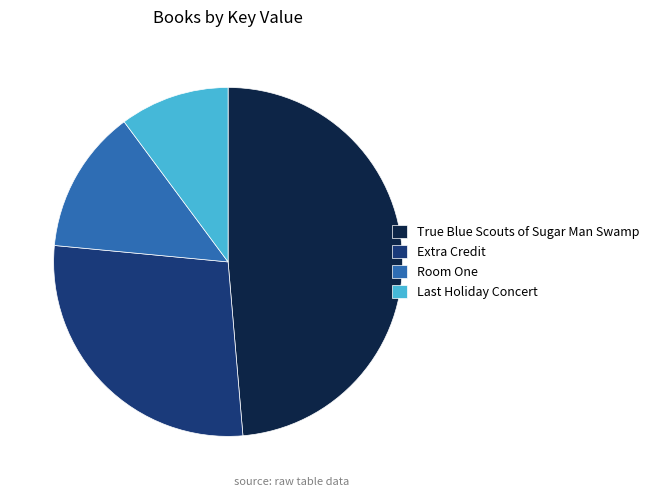

Which has a higher value, True Blue Scouts of Sugar Man Swamp or Extra Credit?

True Blue Scouts of Sugar Man Swamp